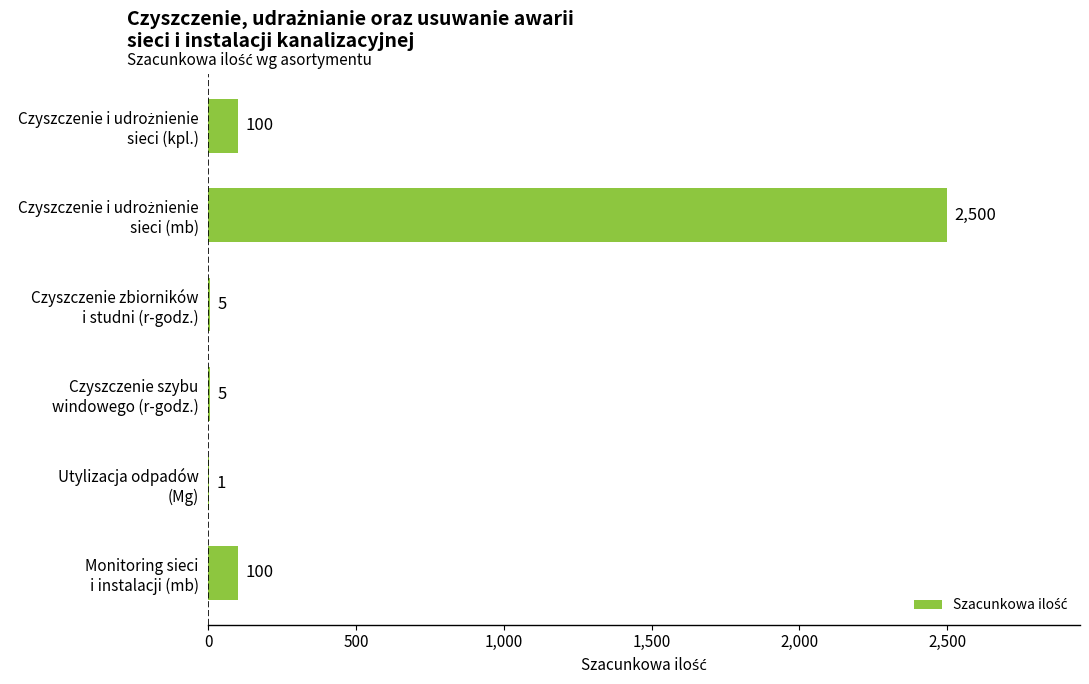

What is the maximum value shown in the chart?

2500